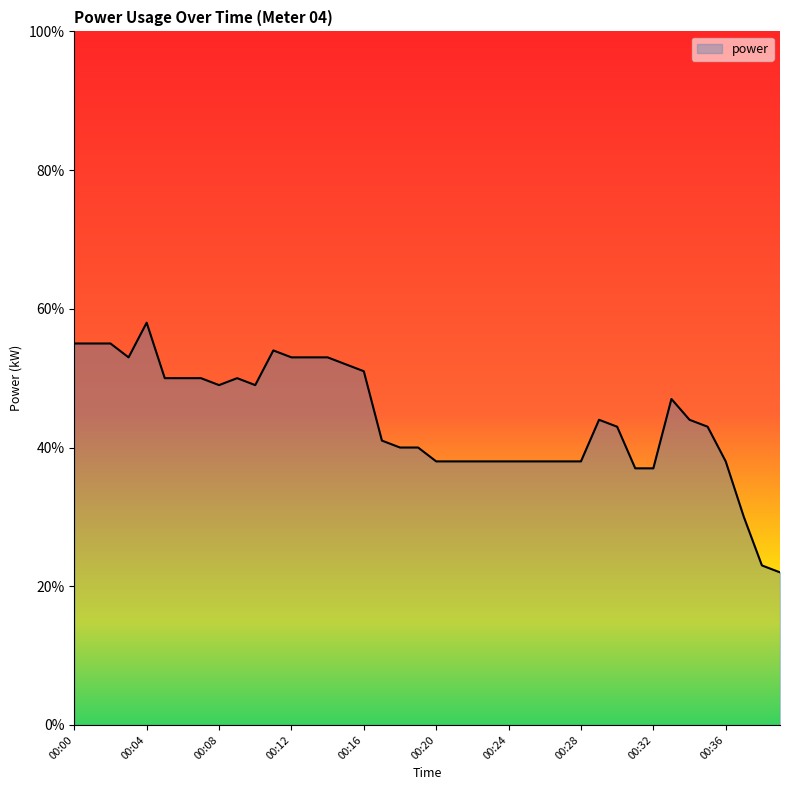

What is the minimum value shown in the chart?

0.2